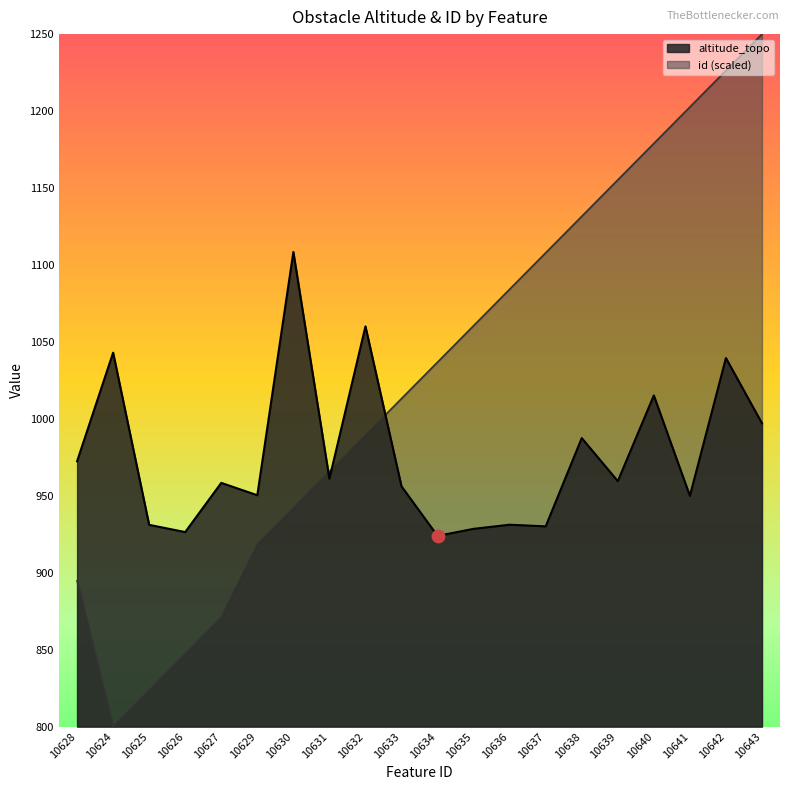

What are all the series names shown in the legend?

altitude_topo, id